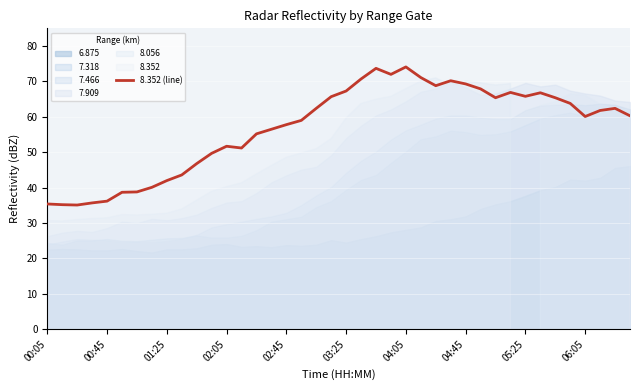

Is it true that 8.352 (line) equals 20.1 at 00:45?

False